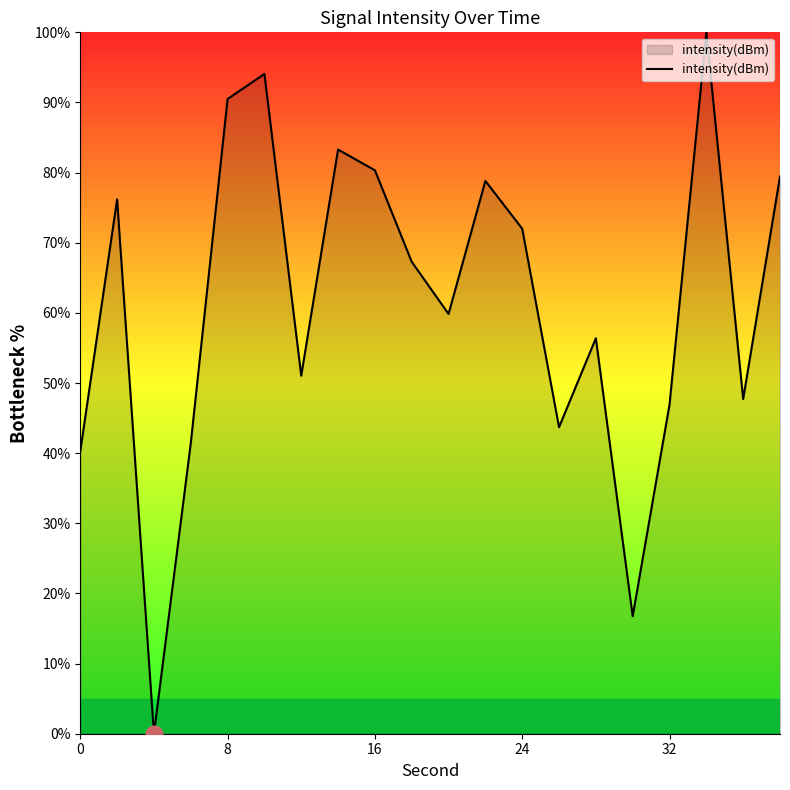

What is the greatest value displayed?

100.0